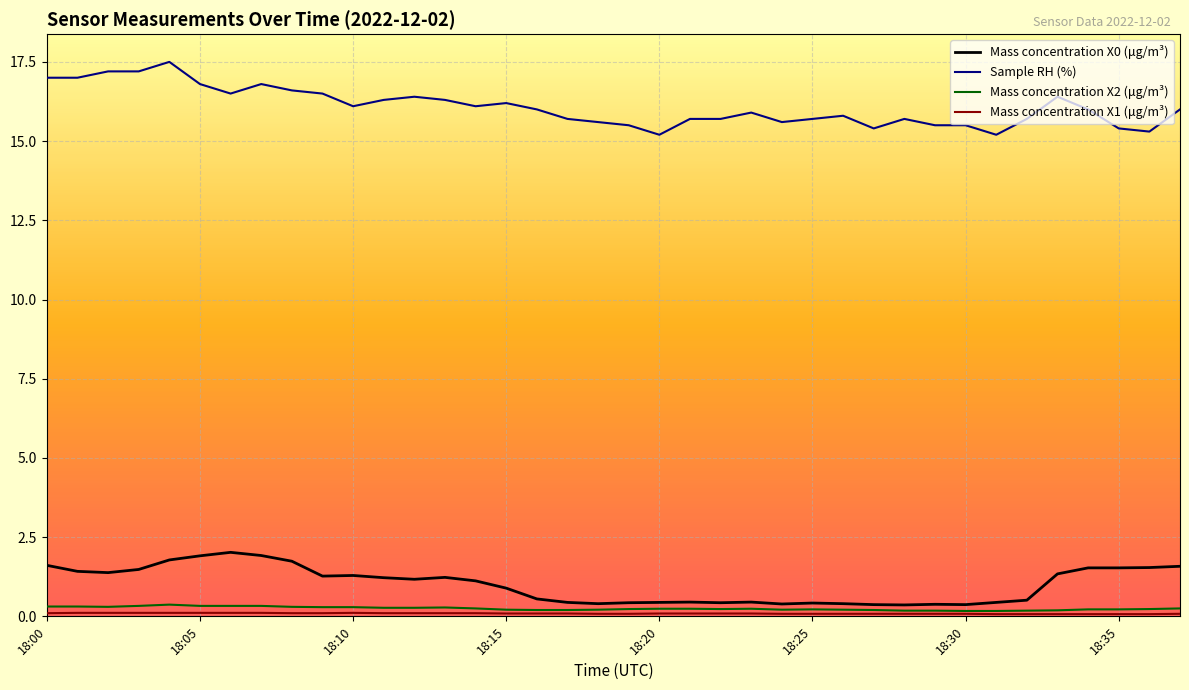

How many values in the Mass concentration X0 (μg/m³) series exceed 1?

20